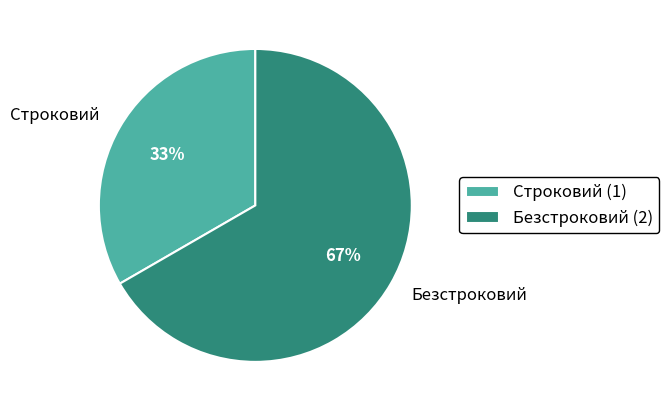

True or false: Строковий accounts for 33% of the total.

True